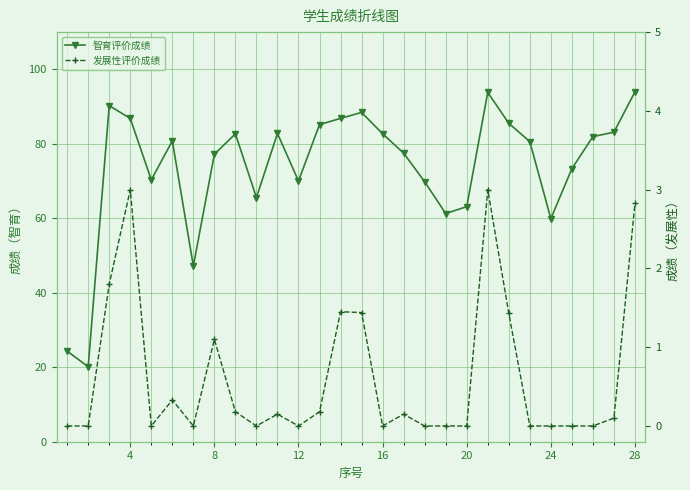

Does the chart display data point markers on the line(s)?

Yes